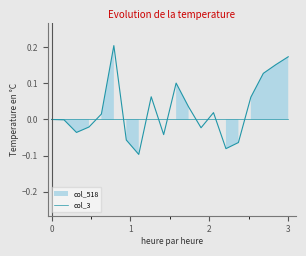

What is the minimum value shown in the chart?

-0.1